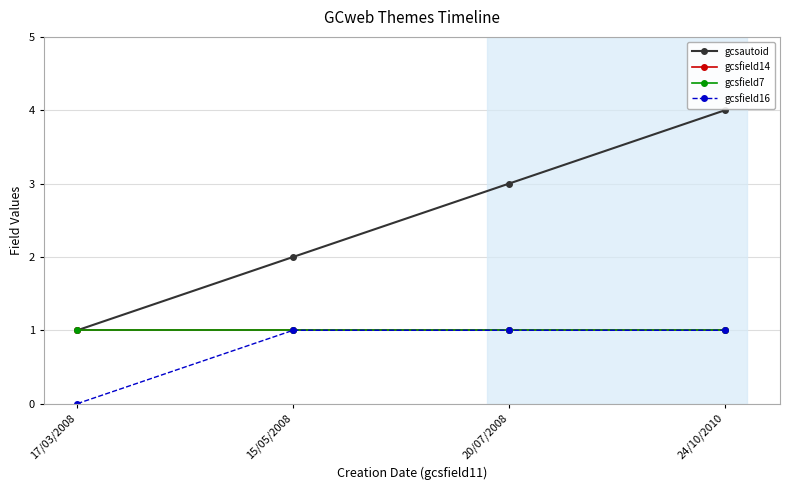

At which label does gcsfield14 reach its minimum?

17/03/2008